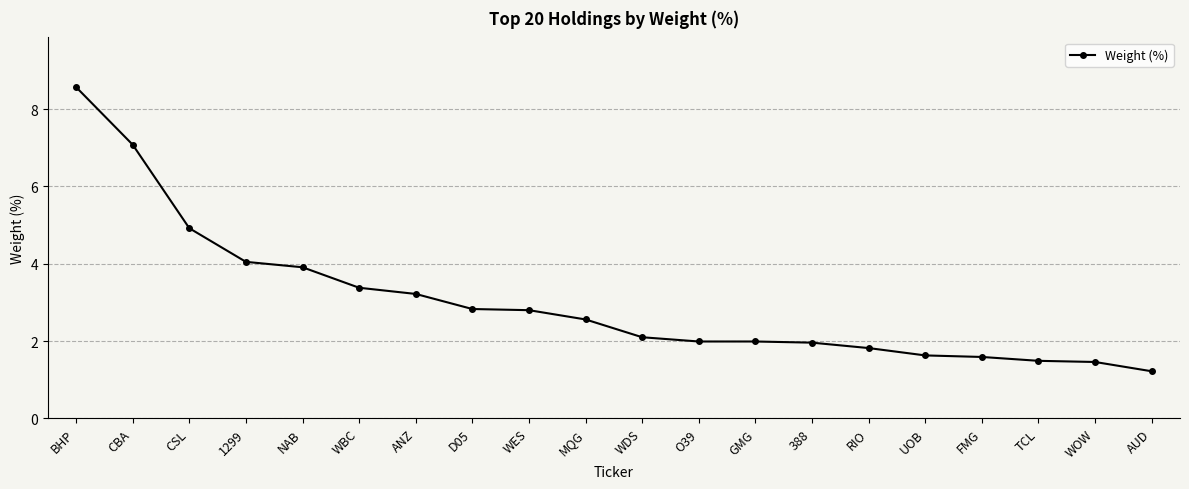

What value does the data have at 388?

2.0